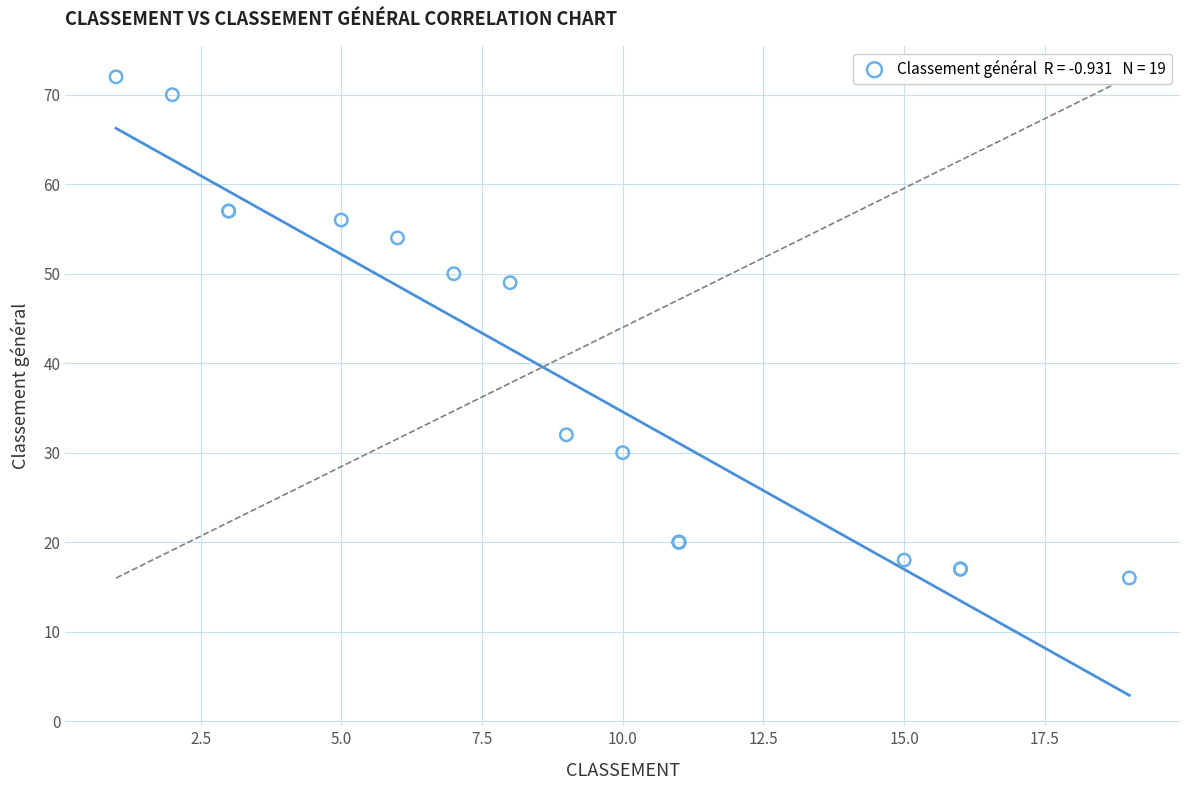

What Y value in the scatter plot is closest to 44?

49